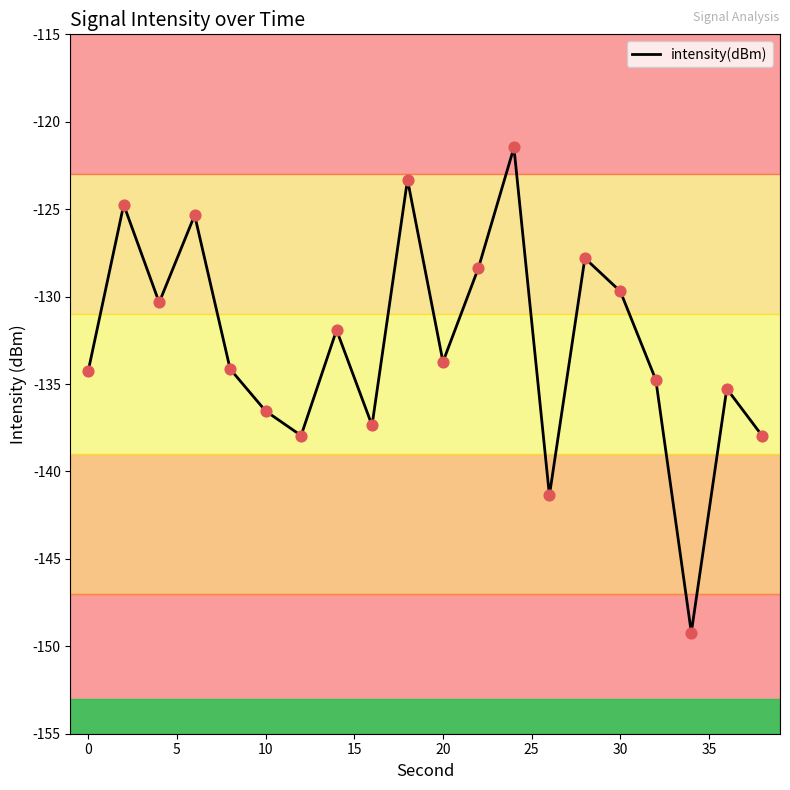

What is the difference between the maximum and minimum values?

27.7